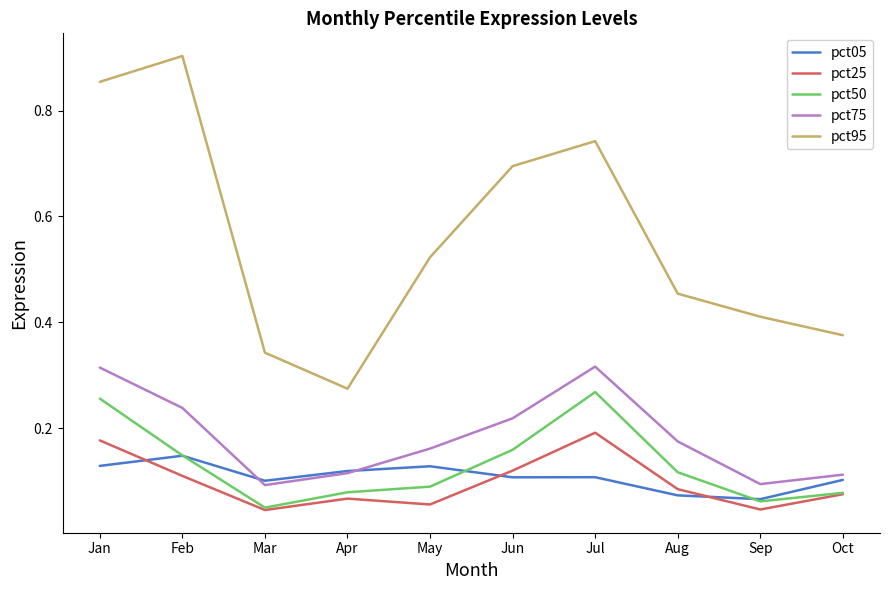

At which category is the sum across all series the highest?

Jan